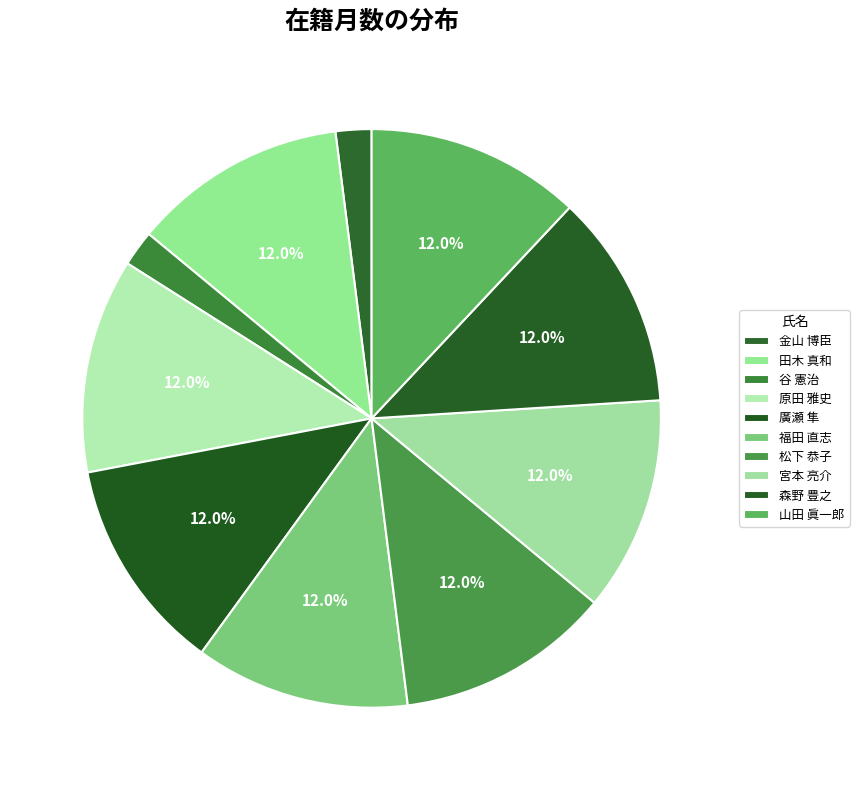

Which slice is the smallest?

金山 博臣